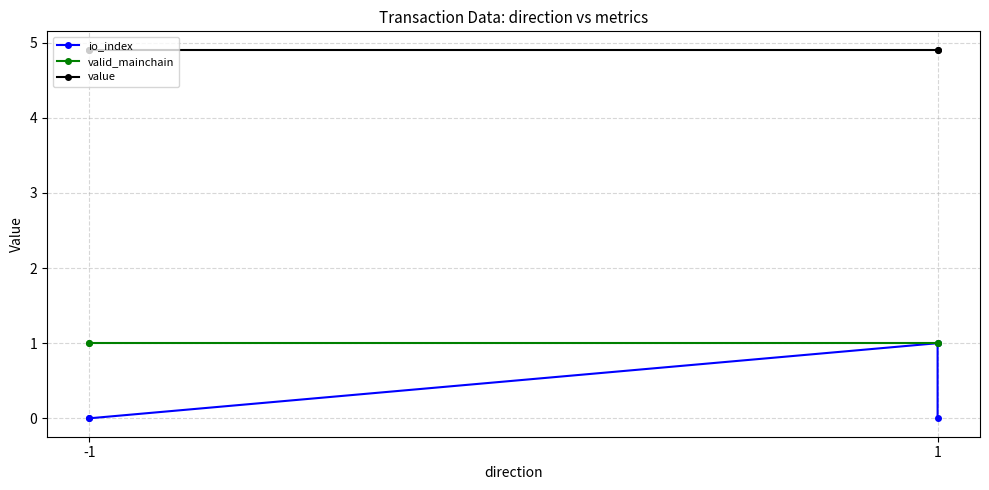

True or false: io_index and valid_mainchain cross at least once.

False